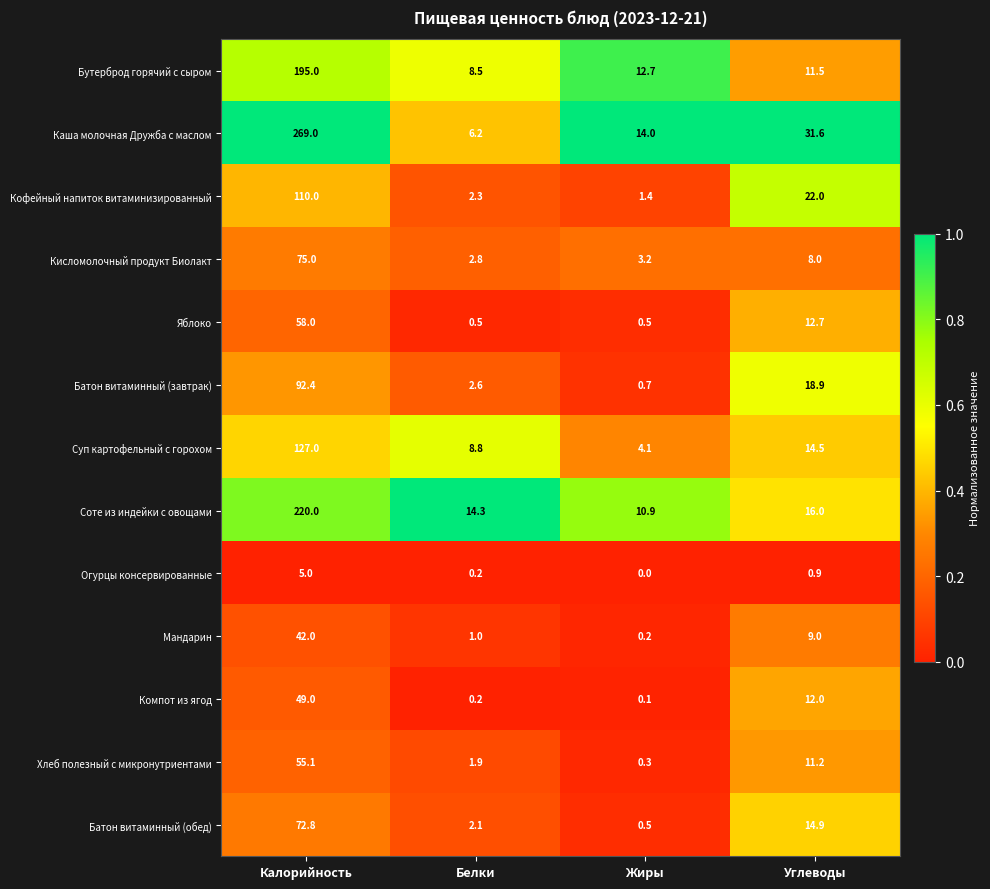

List the labels in order of Каша молочная Дружба с маслом value, largest first.

Калорийность, Углеводы, Жиры, Белки